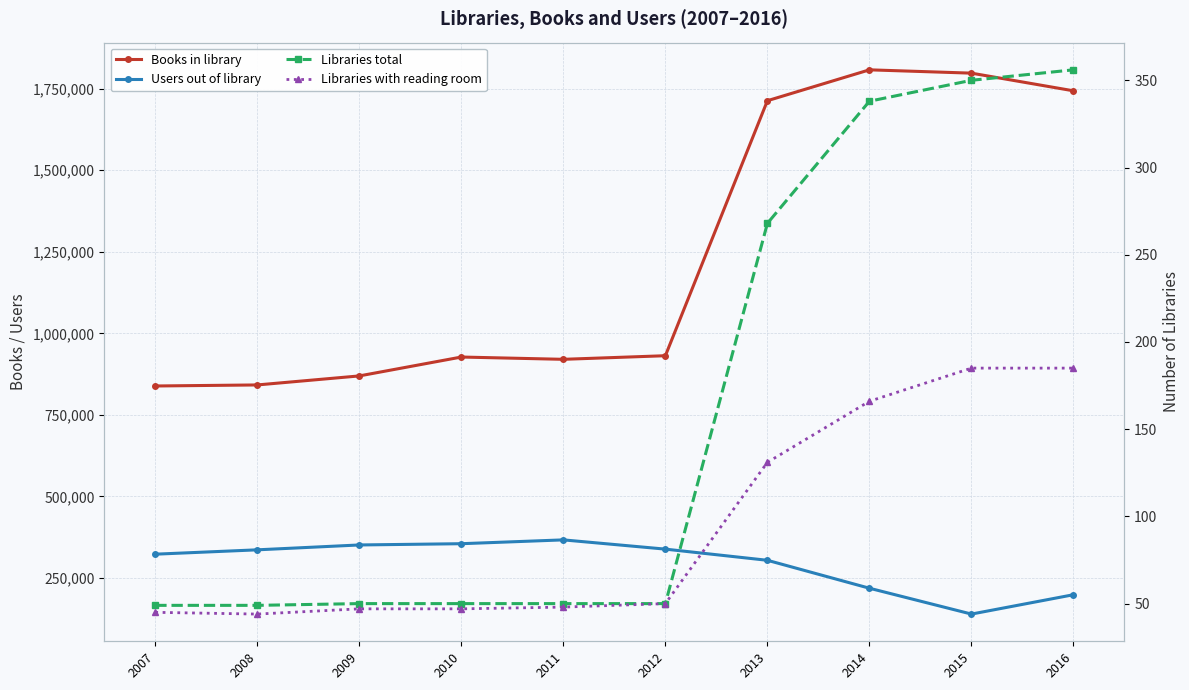

In Libraries with reading room, how many points are lower than both neighbors (excluding endpoints)?

1